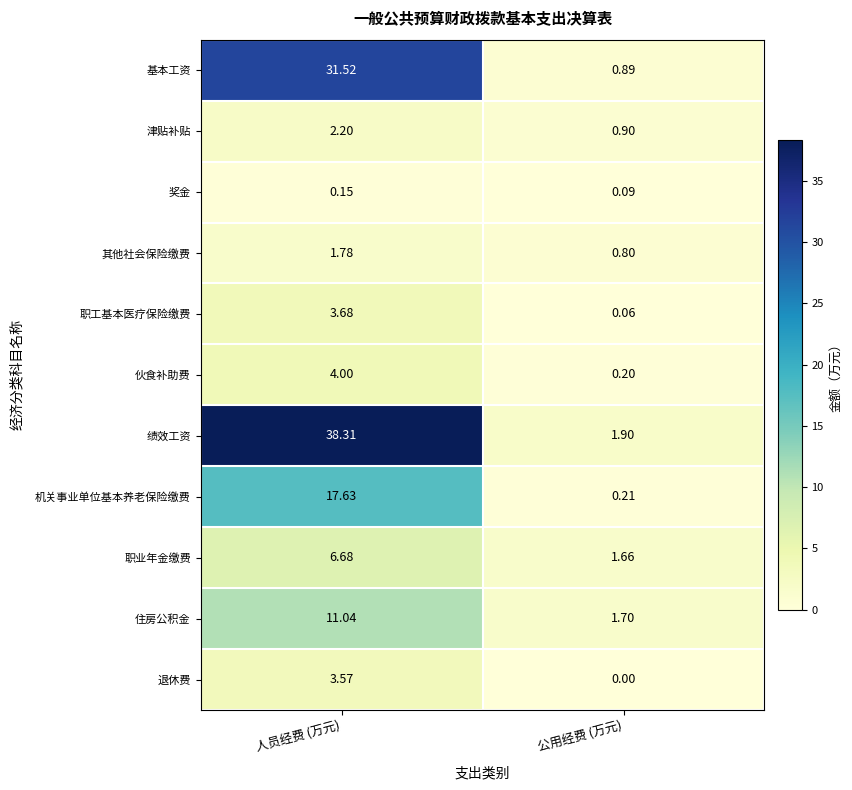

Rank the series at 公用经费 (万元) from highest to lowest value.

绩效工资, 住房公积金, 职业年金缴费, 津贴补贴, 基本工资, 其他社会保险缴费, 机关事业单位基本养老保险缴费, 伙食补助费, 奖金, 职工基本医疗保险缴费, 退休费